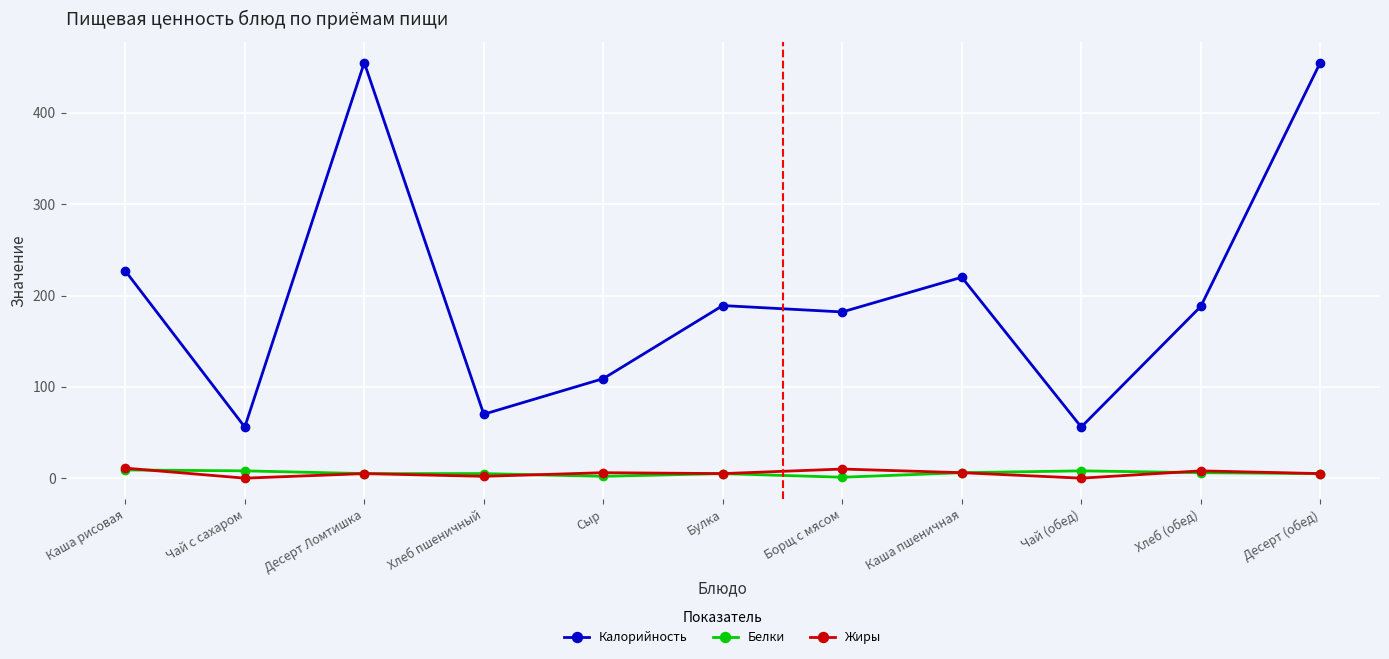

What is the average value of the Белки series?

5